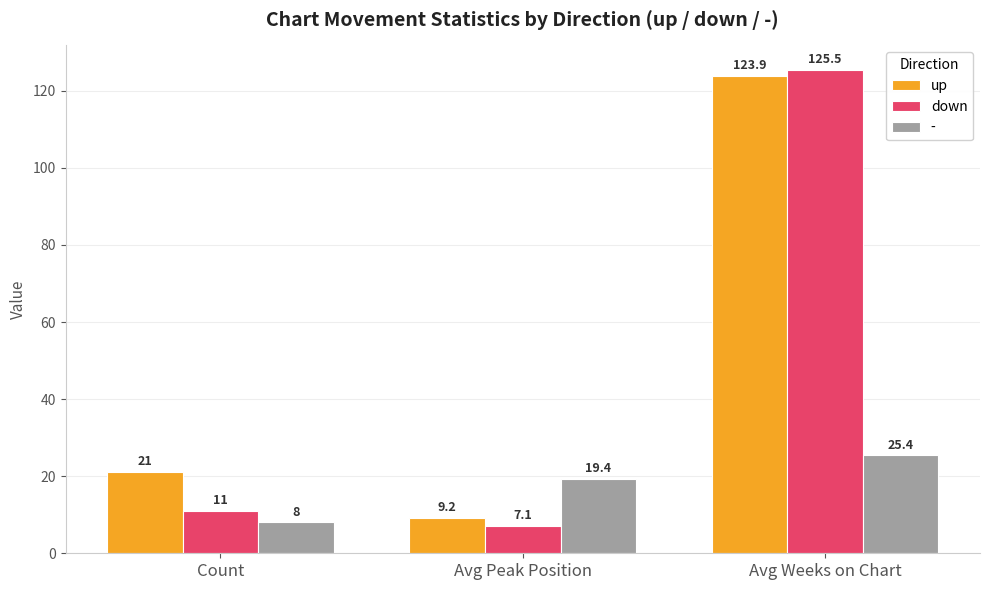

List the labels in order of down value, largest first.

Avg Weeks on Chart, Count, Avg Peak Position